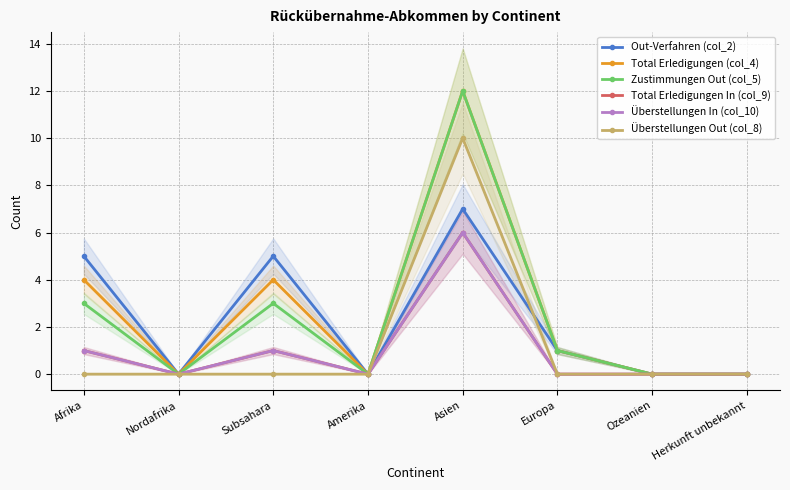

How many values in the Total Erledigungen In (col_9) series exceed 0?

3